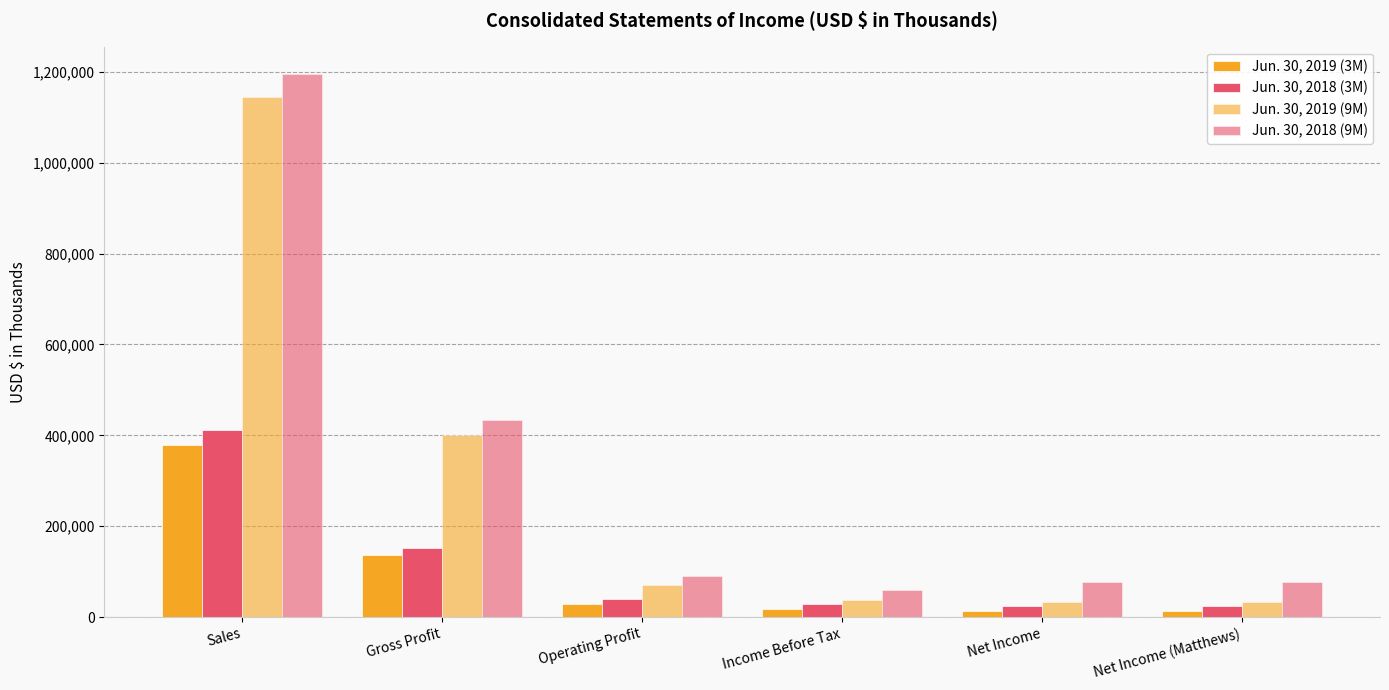

At Gross Profit, list the series in order from smallest to largest.

Jun. 30, 2019 (3M), Jun. 30, 2018 (3M), Jun. 30, 2019 (9M), Jun. 30, 2018 (9M)